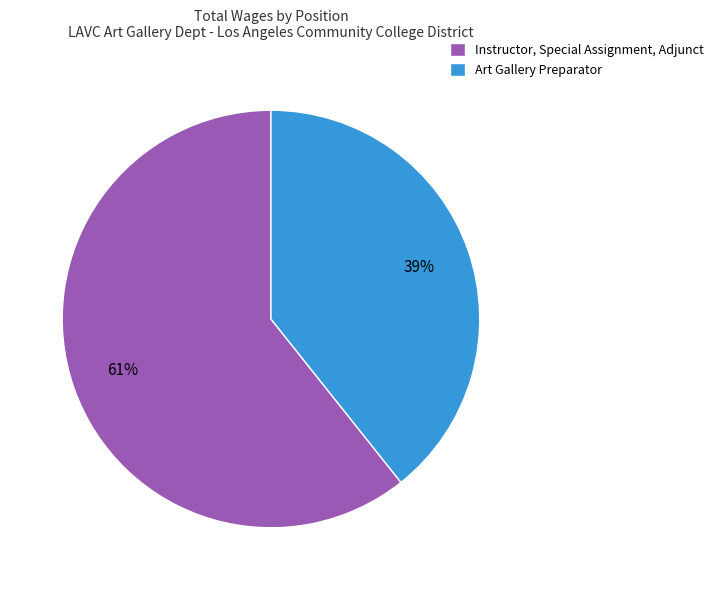

To the nearest percent, what is the average slice percentage?

50%